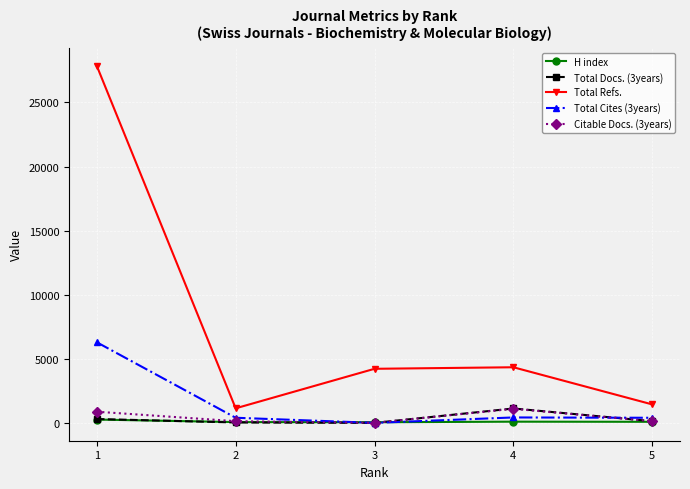

What is the greatest value displayed?

27854